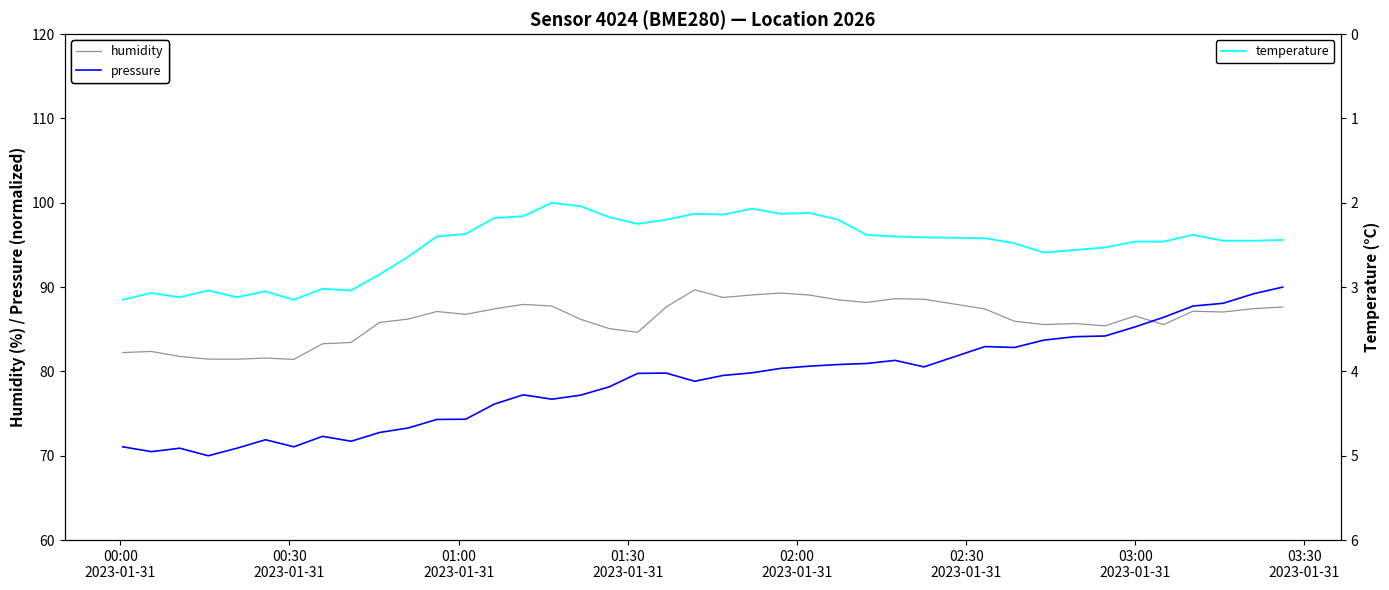

How many intersections are there between humidity and pressure?

1